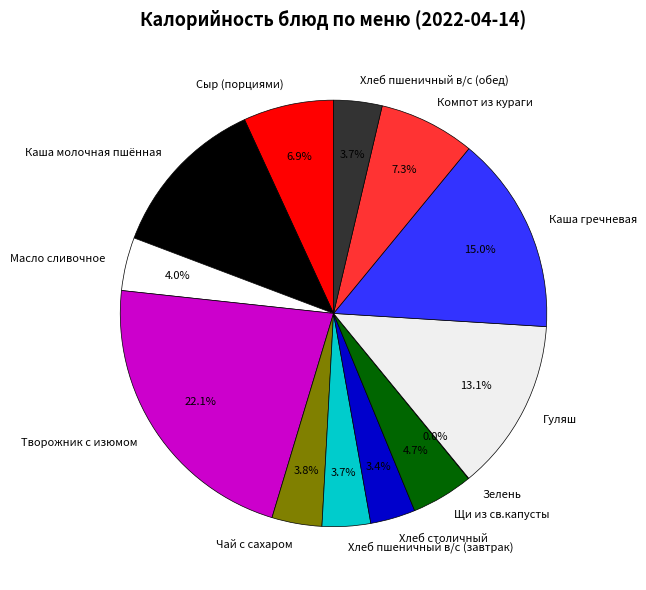

What is the largest slice in the pie chart?

Творожник с изюмом